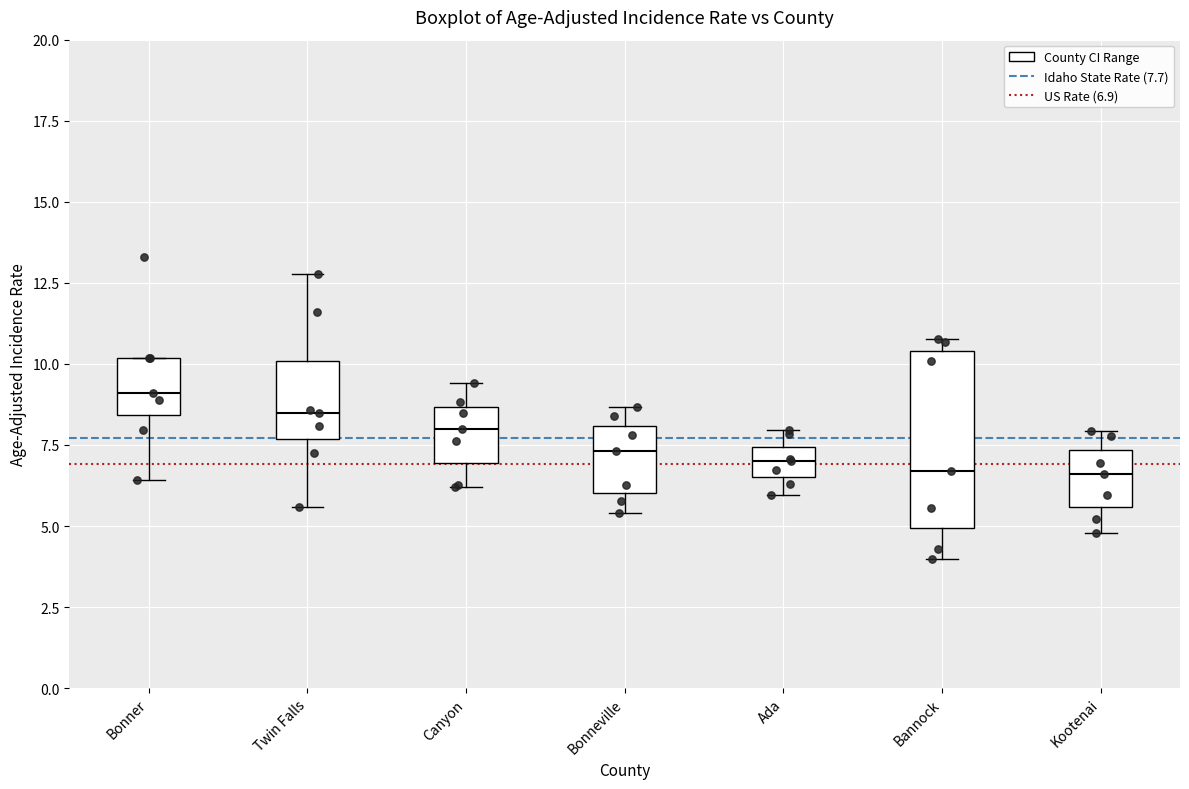

Reading left to right, read every box against the y-axis: the position of its median line, the range the box covers, and the ends of its whiskers. The values are not printed on the chart, so give them approximately, as read against the axis.

Bonner: median 9.0, box 8.5 to 10.0, whiskers 6.5 to 10.0
Twin Falls: median 8.5, box 7.5 to 10.0, whiskers 5.5 to 13.0
Canyon: median 8.0, box 7.0 to 8.5, whiskers 6.0 to 9.5
Bonneville: median 7.5, box 6.0 to 8.0, whiskers 5.5 to 8.5
Ada: median 7.0, box 6.5 to 7.5, whiskers 6.0 to 8.0
Bannock: median 6.5, box 5.0 to 10.5, whiskers 4.0 to 11.0
Kootenai: median 6.5, box 5.5 to 7.5, whiskers 5.0 to 8.0